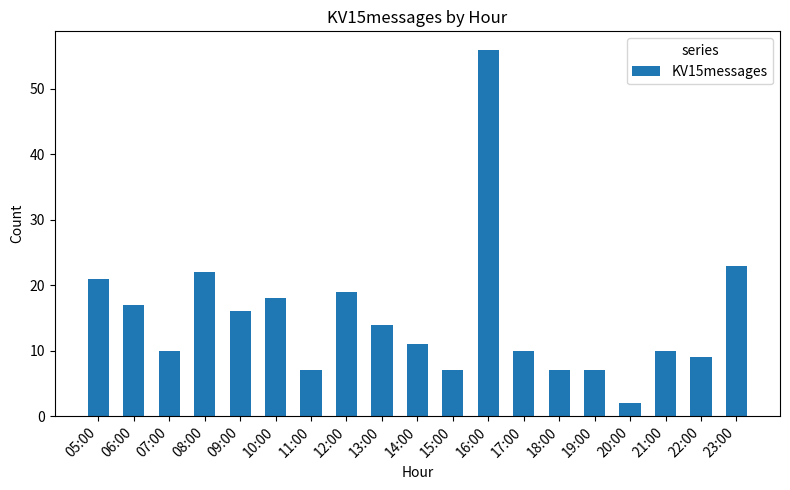

What is the difference between the maximum and minimum values?

54